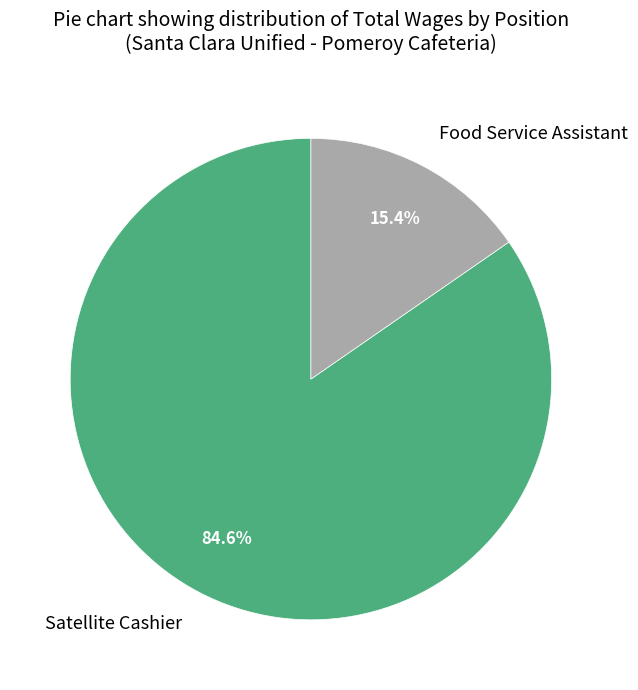

How many segments does this pie chart have?

2